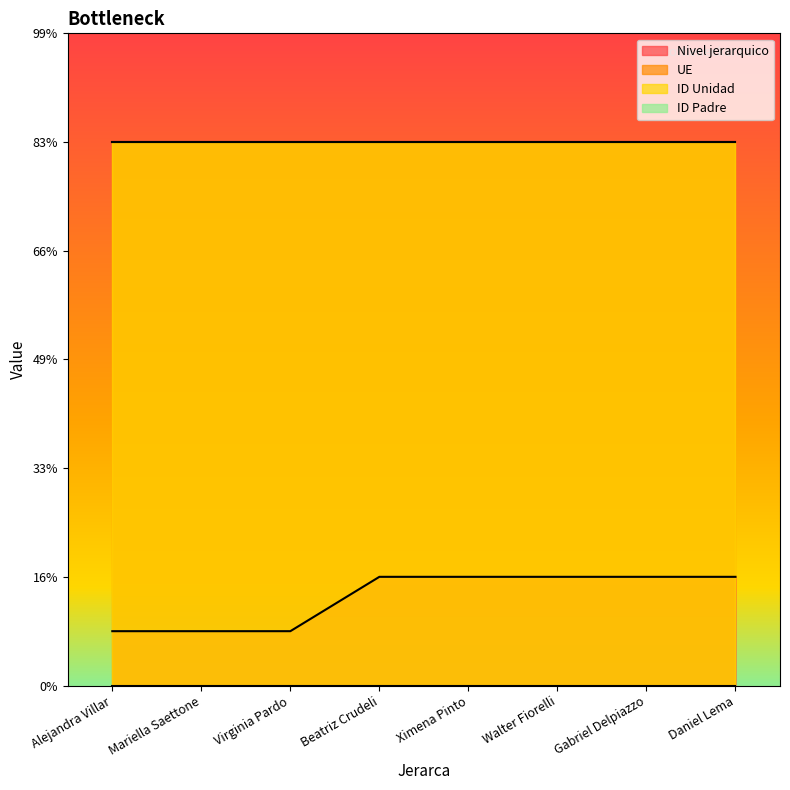

True or false: ID Unidad and ID Padre intersect in this chart.

False